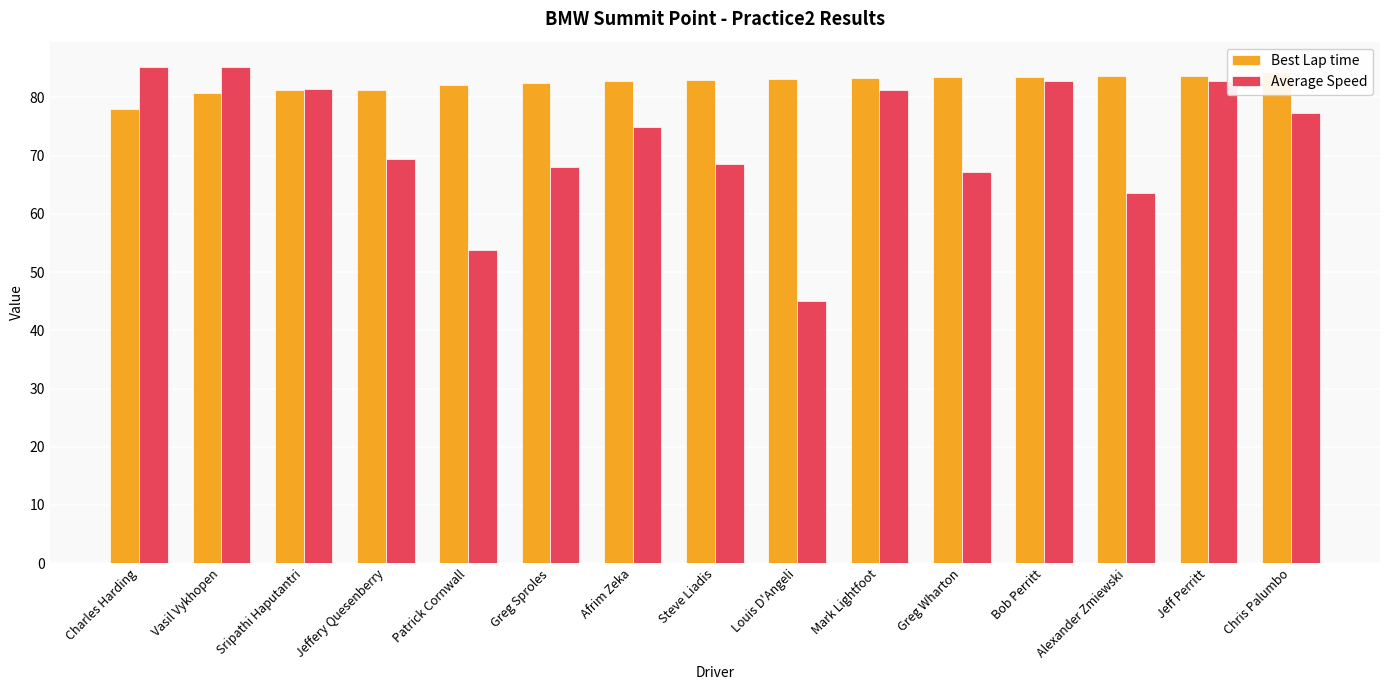

At which category is the sum across all series the highest?

Jeff Perritt